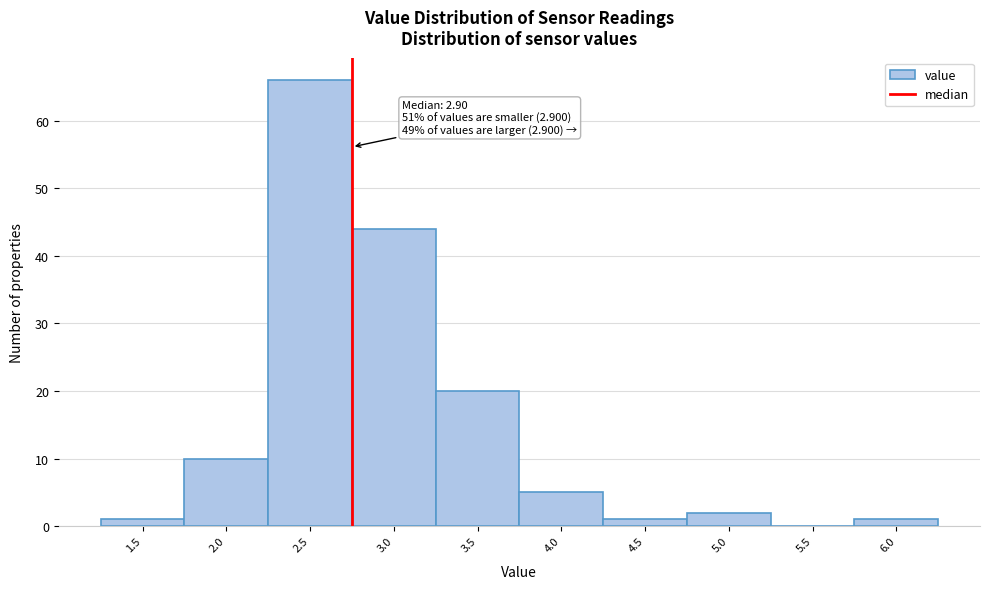

Reading left to right, what are all the values shown in this chart?

1.5=1	2.0=10	2.5=66	3.0=44	3.5=20	4.0=5	4.5=1	5.0=2	5.5=0	6.0=1